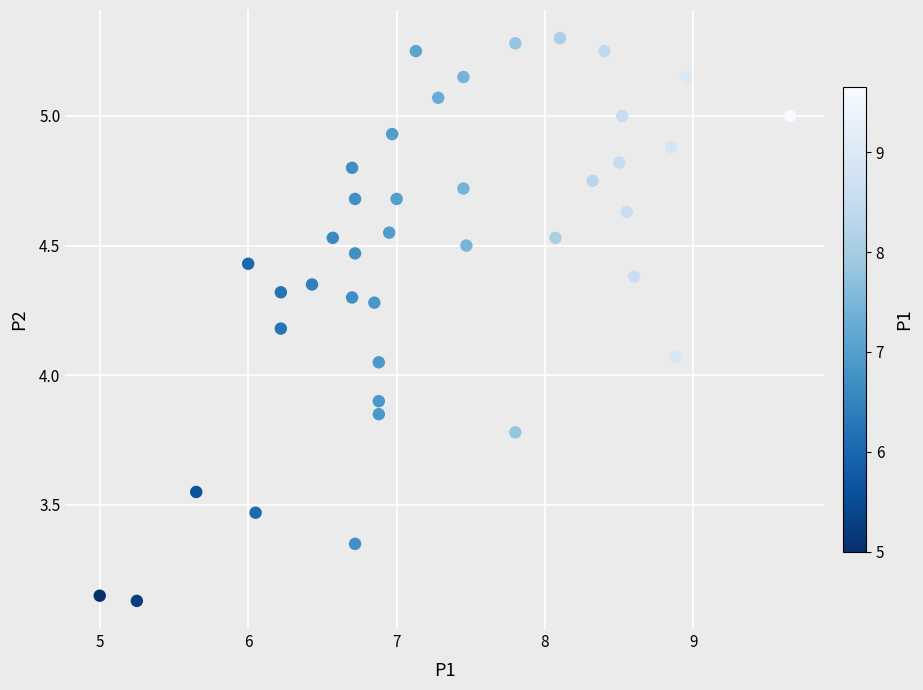

What is the range of X values (max minus min)?

4.7